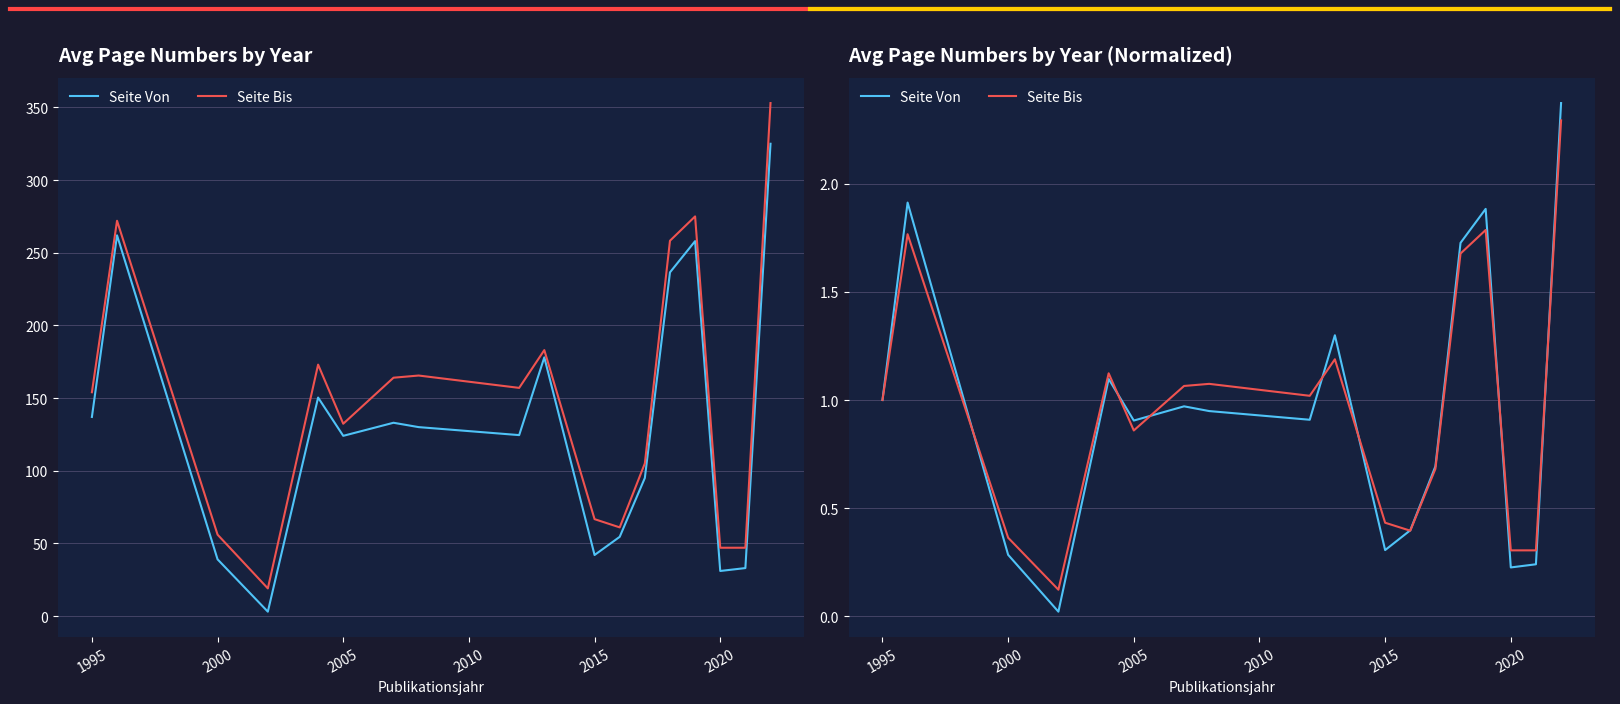

The value of Seite Von at 14 is 0.9. True or false?

False